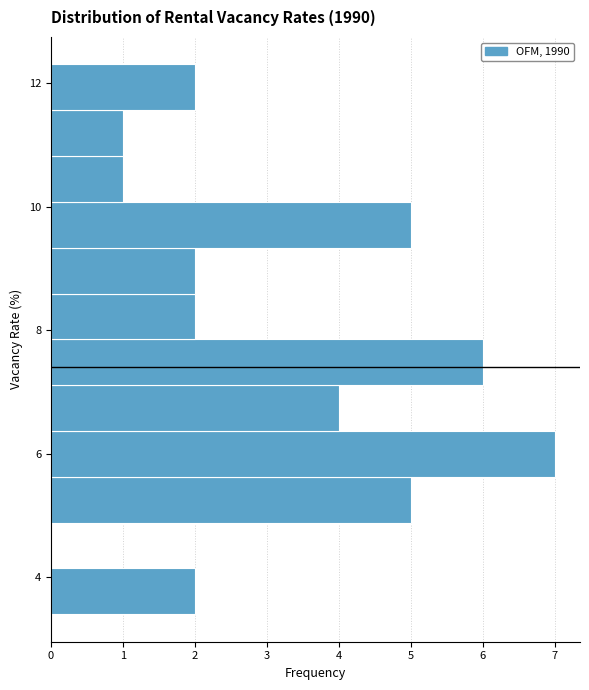

Read against the y-axis, roughly where is the centre of the longest bar?

6.0